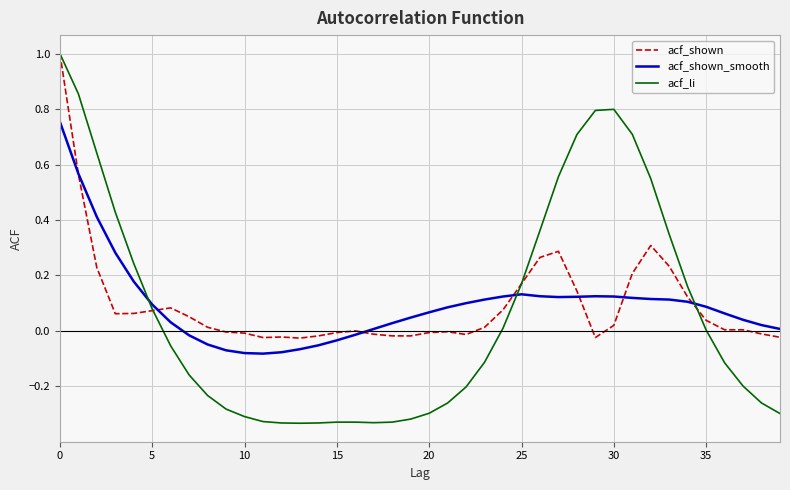

Which series has the widest spread of values?

acf_li